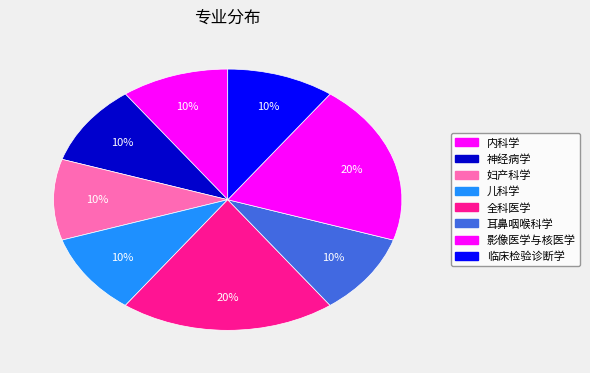

What portion of the pie excludes 儿科学?

90.0%